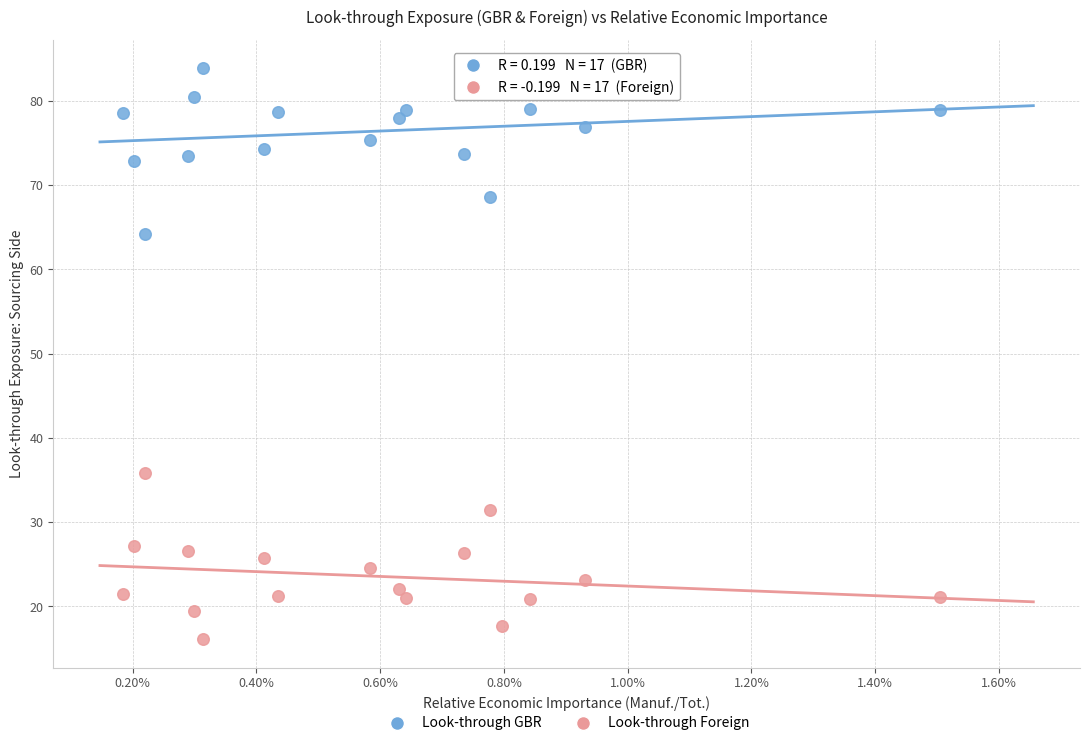

Across all data points, what is the range of Y values (max minus min)?

67.7